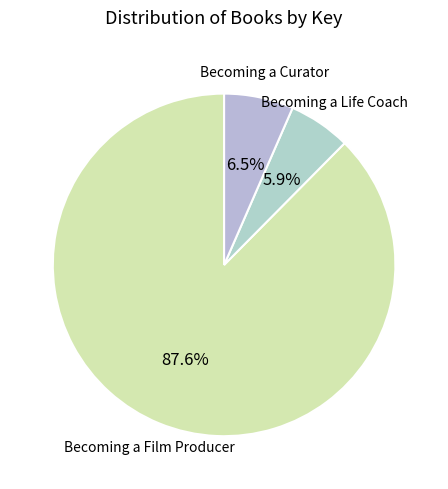

How many slices are in this pie chart?

3